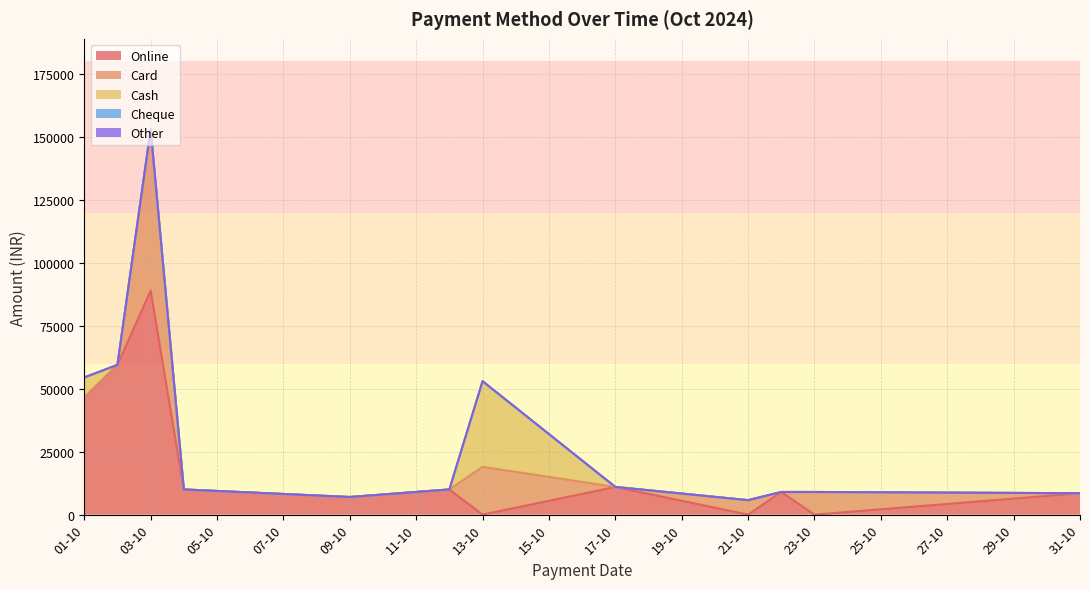

Reading left to right, what are all the values shown in this chart?

Online: 01-10-2024=46499.0	02-10-2024=59500.0	03-10-2024=89000.0	04-10-2024=10000.0	09-10-2024=7000.0	12-10-2024=10000.0	13-10-2024=0.0	17-10-2024=11000.0	21-10-2024=0.0	22-10-2024=9000.0	23-10-2024=0.0	31-10-2024=8500.0
Card: 01-10-2024=0.0	02-10-2024=0.0	03-10-2024=63998.1	04-10-2024=0.0	09-10-2024=0.0	12-10-2024=0.0	13-10-2024=19000.0	17-10-2024=0.0	21-10-2024=5750.0	22-10-2024=0.0	23-10-2024=9000.0	31-10-2024=0.0
Cash: 01-10-2024=8000.0	02-10-2024=0.0	03-10-2024=0.0	04-10-2024=0.0	09-10-2024=0.0	12-10-2024=0.0	13-10-2024=34000.0	17-10-2024=0.0	21-10-2024=0.0	22-10-2024=0.0	23-10-2024=0.0	31-10-2024=0.0
Cheque: 01-10-2024=0.0	02-10-2024=0.0	03-10-2024=0.0	04-10-2024=0.0	09-10-2024=0.0	12-10-2024=0.0	13-10-2024=0.0	17-10-2024=0.0	21-10-2024=0.0	22-10-2024=0.0	23-10-2024=0.0	31-10-2024=0.0
Other: 01-10-2024=0.0	02-10-2024=0.0	03-10-2024=0.0	04-10-2024=0.0	09-10-2024=0.0	12-10-2024=0.0	13-10-2024=0.0	17-10-2024=0.0	21-10-2024=0.0	22-10-2024=0.0	23-10-2024=0.0	31-10-2024=0.0